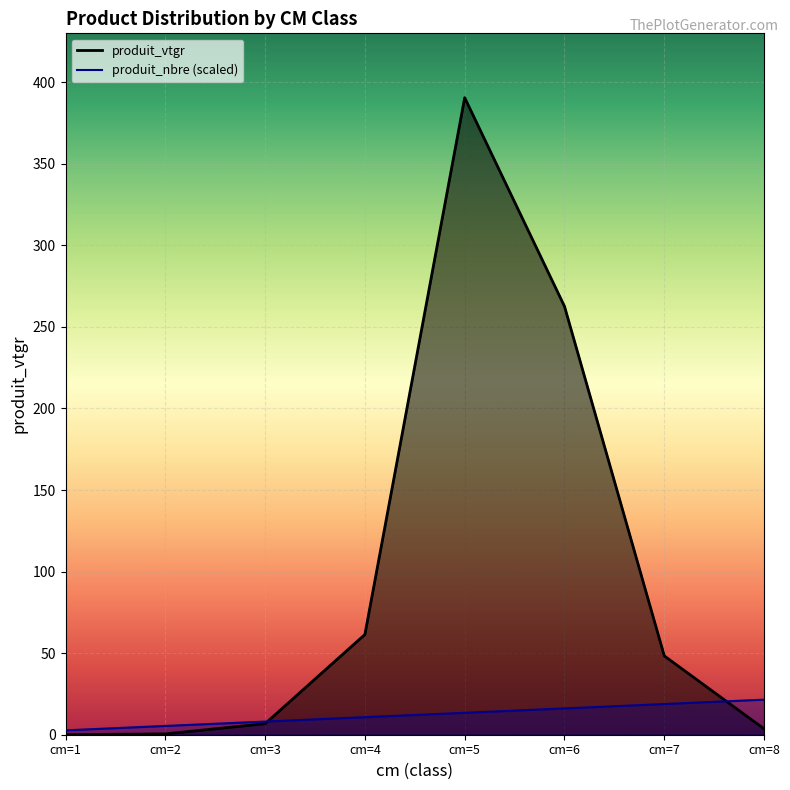

At cm=4, list the series in order from largest to smallest.

produit_vtgr_line, produit_nbre_line